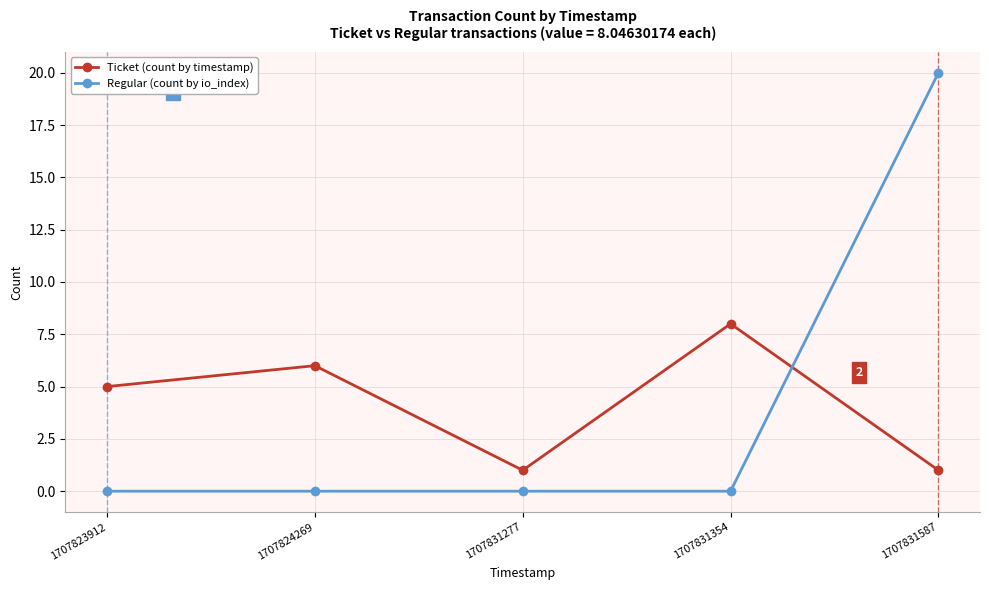

Reading right to left, list all the values displayed in this chart.

Ticket (count by timestamp): 1	8	1	6	5
Regular (count by io_index): 20	0	0	0	0